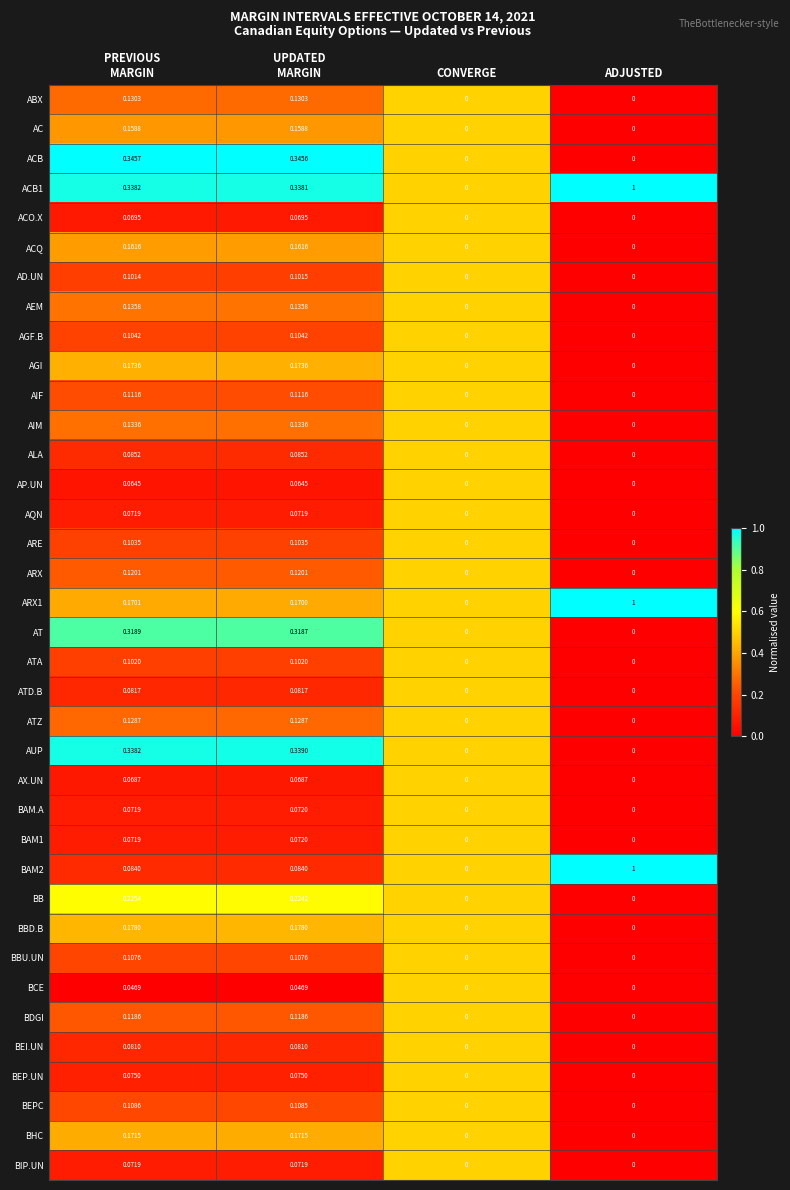

Where is ARX1 nearest to the value 0?

CONVERGE